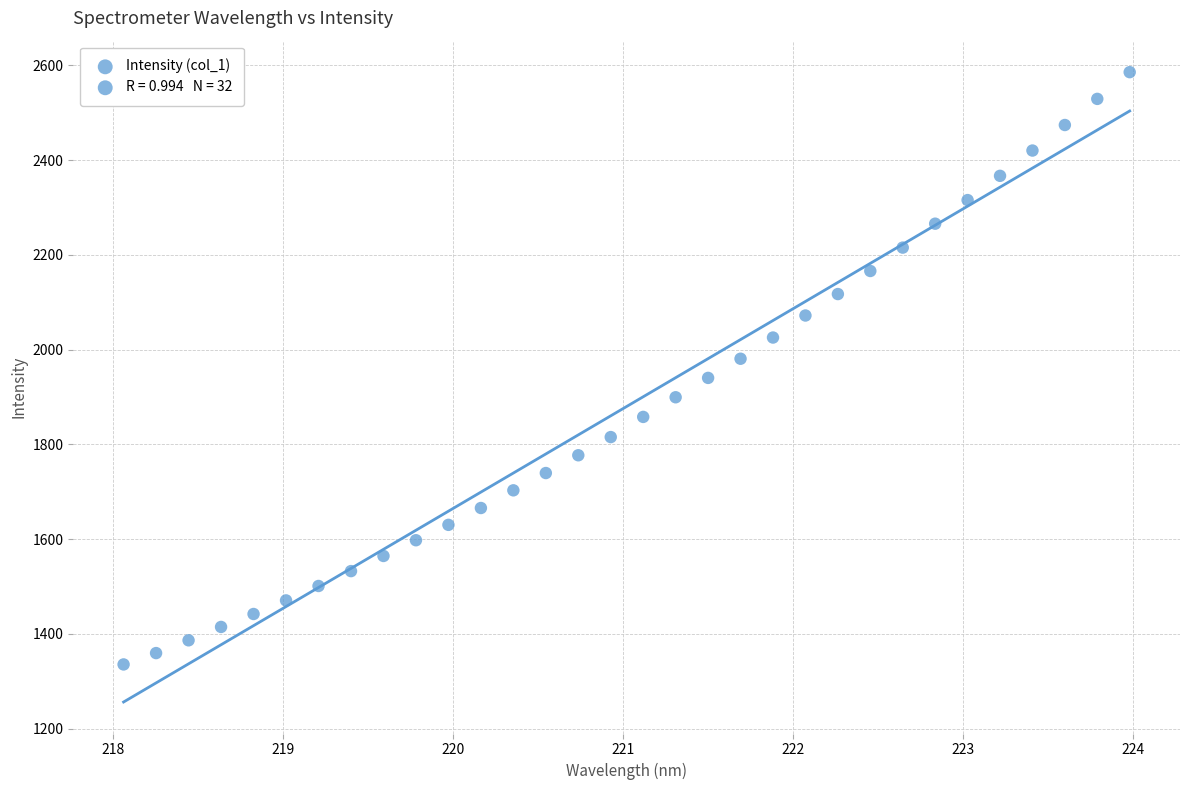

What is the range of X values (max minus min)?

5.9